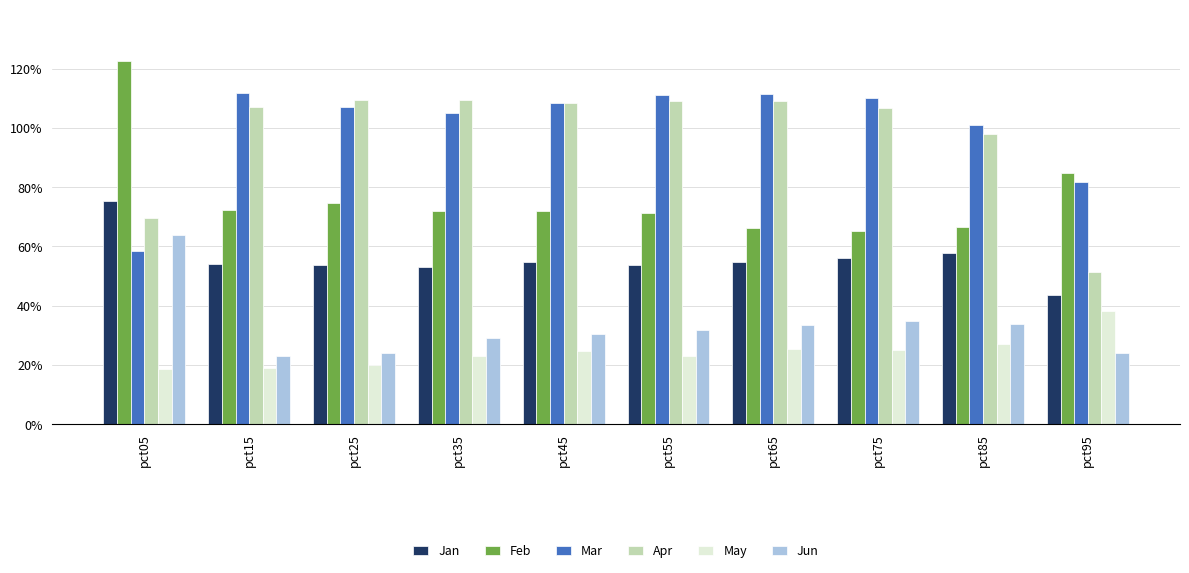

What are all the series names shown in the legend?

Jan, Feb, Mar, Apr, May, Jun